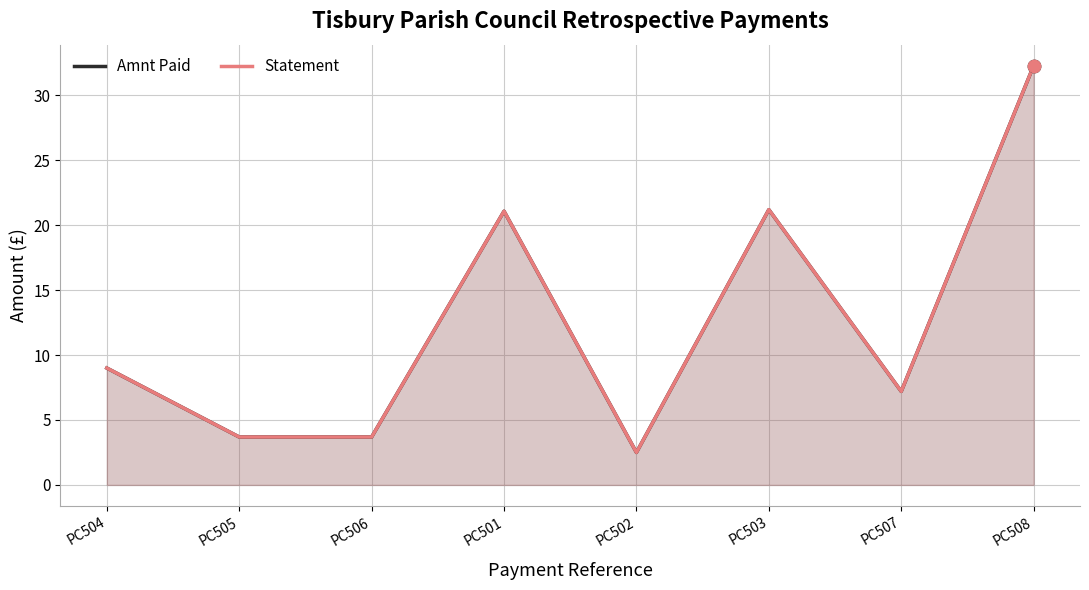

What are all the series names shown in the legend?

Amnt Paid, Statement